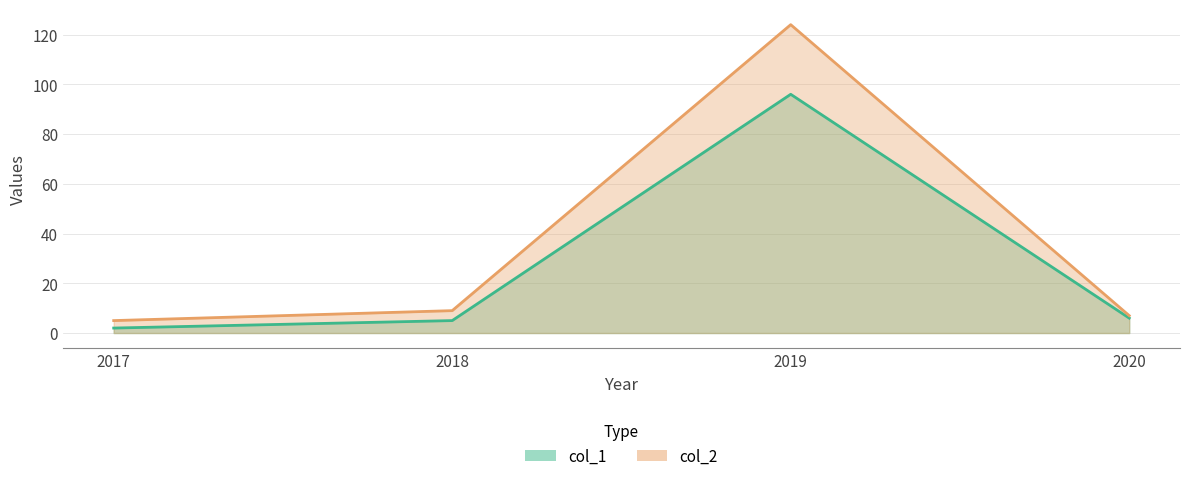

Where does the col_2 series first go above 9?

2019